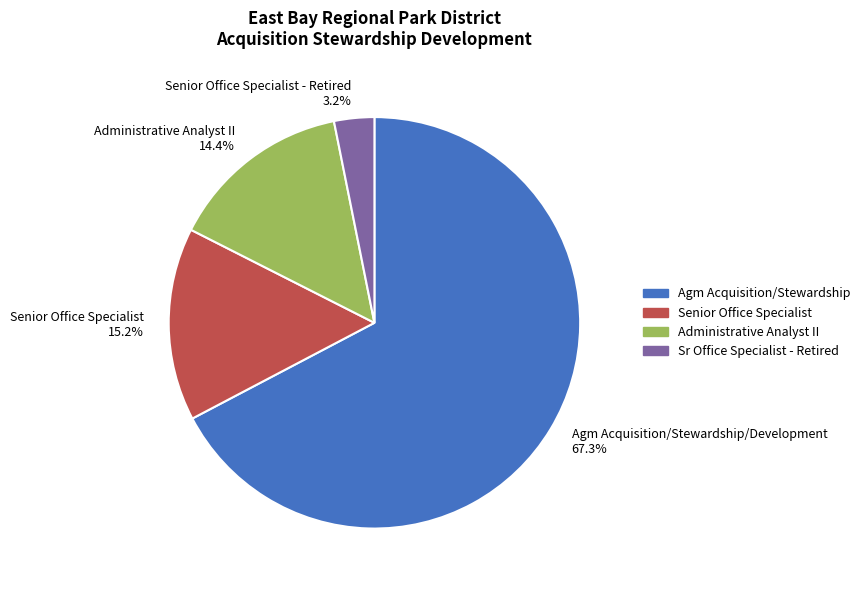

Is Agm Acquisition/Stewardship/Development 67.3% the majority of the pie?

Yes